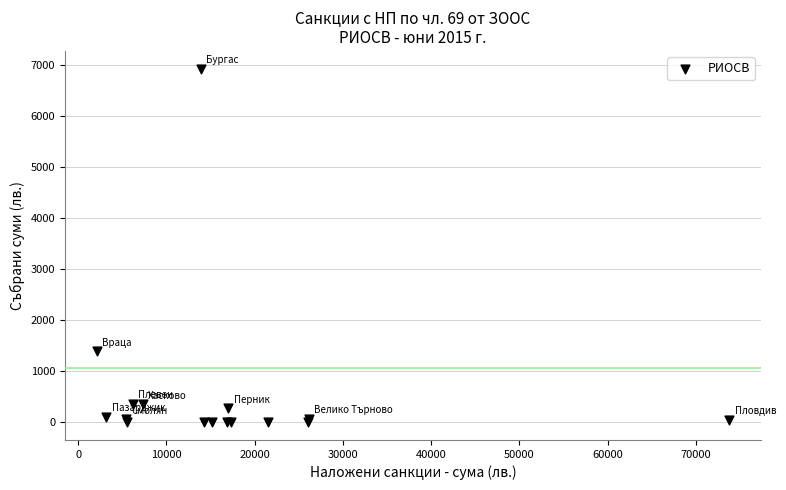

What Y value in the scatter plot is closest to 3466?

1397.3